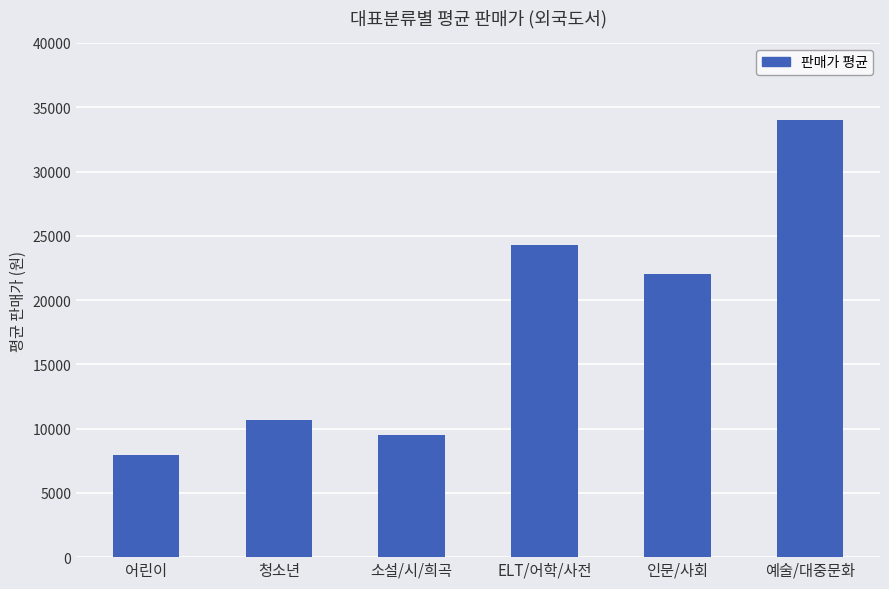

Which has a higher value, 예술/대중문화 or 어린이?

예술/대중문화